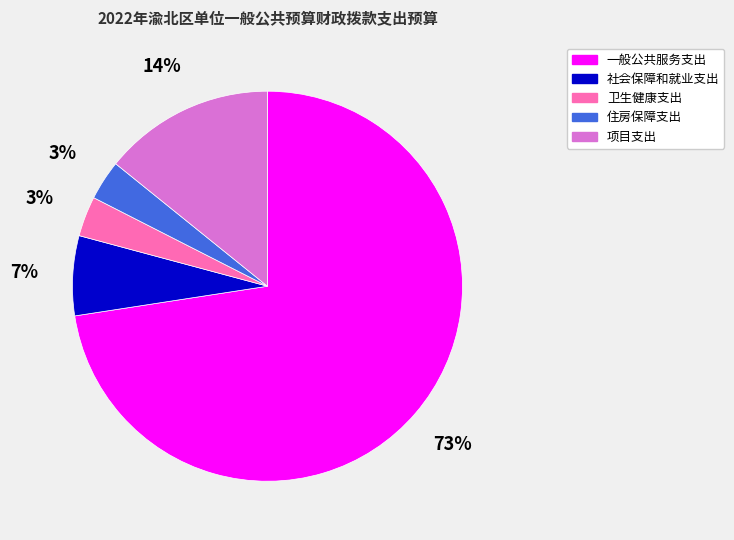

The 项目支出 slice represents 14% of the pie. True or false?

True